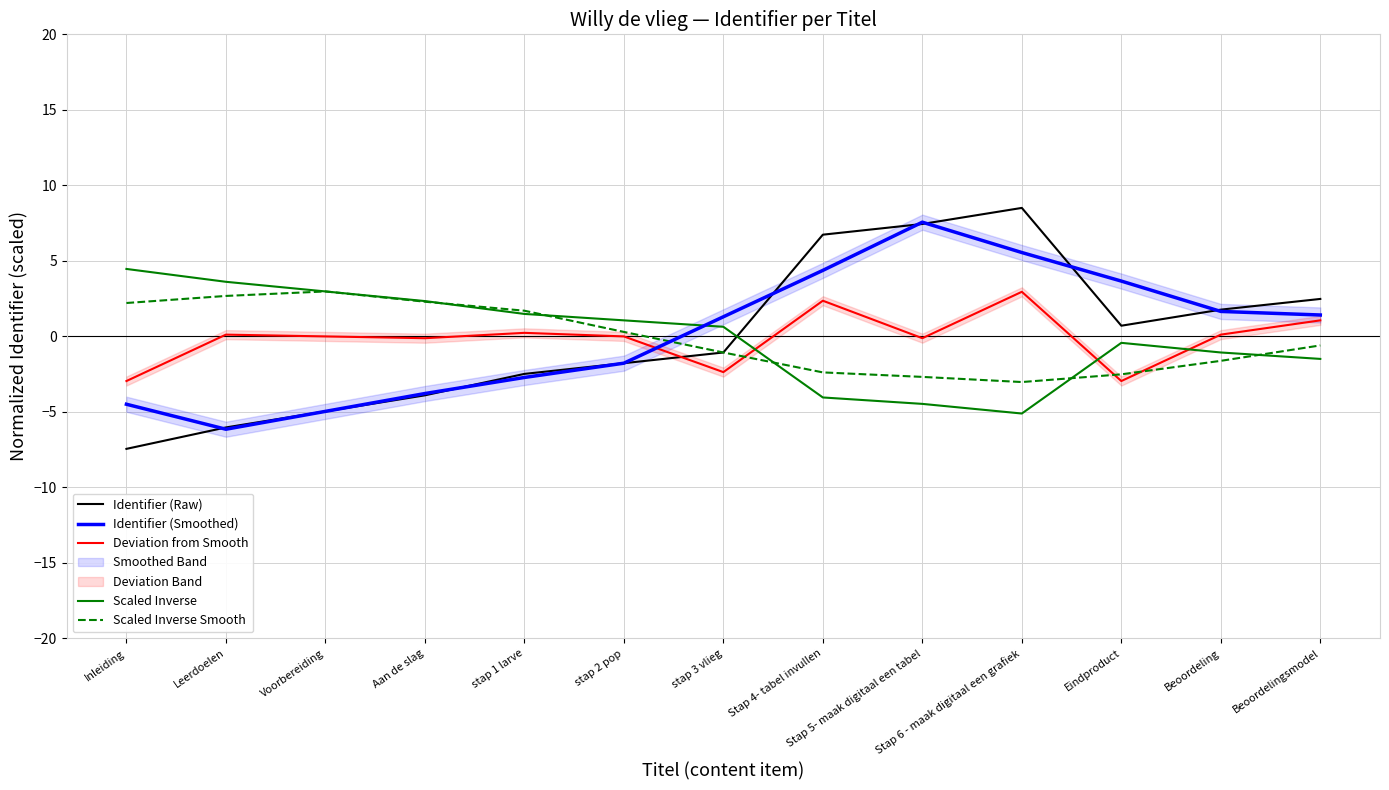

Reading right to left, what are all the values shown in this chart?

Identifier (Raw): 2.5	1.8	0.7	8.5	7.4	6.7	-1.1	-1.8	-2.5	-3.9	-5.0	-6.0	-7.4
Identifier (Smoothed): 1.4	1.7	3.7	5.6	7.6	4.4	1.3	-1.8	-2.7	-3.8	-5.0	-6.1	-4.5
Deviation from Smooth: 1.1	0.1	-3.0	3.0	-0.1	2.4	-2.4	0.0	0.2	-0.1	0.0	0.1	-3.0
Scaled Inverse: -1.5	-1.1	-0.4	-5.1	-4.5	-4.0	0.6	1.1	1.5	2.3	3.0	3.6	4.5
Scaled Inverse Smooth: -0.6	-1.6	-2.5	-3.0	-2.7	-2.4	-1.1	0.3	1.7	2.3	3.0	2.7	2.2